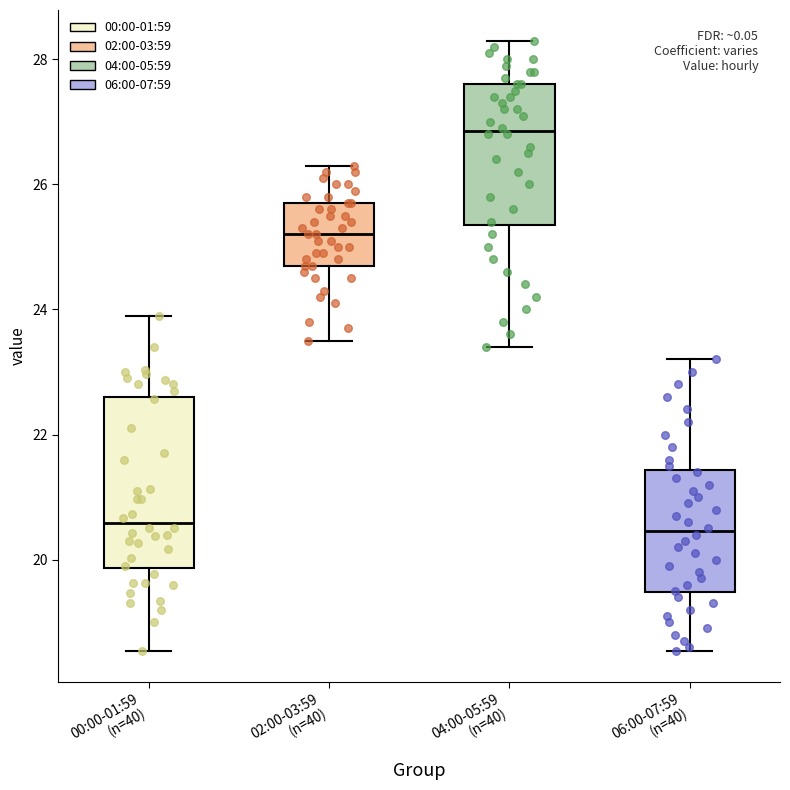

Comparing the boxes themselves (not the whiskers), which one is the tallest?

00:00-01:59 (n=40)